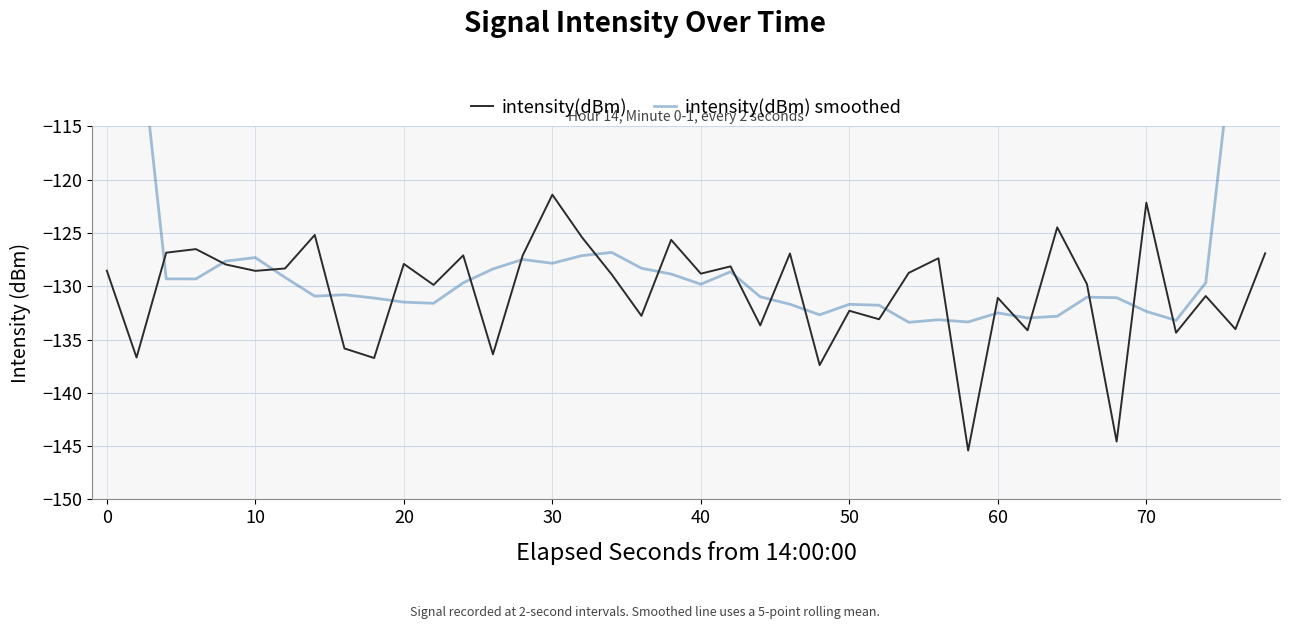

Rank the series by their average value, from lowest to highest.

intensity(dBm), intensity(dBm) smoothed